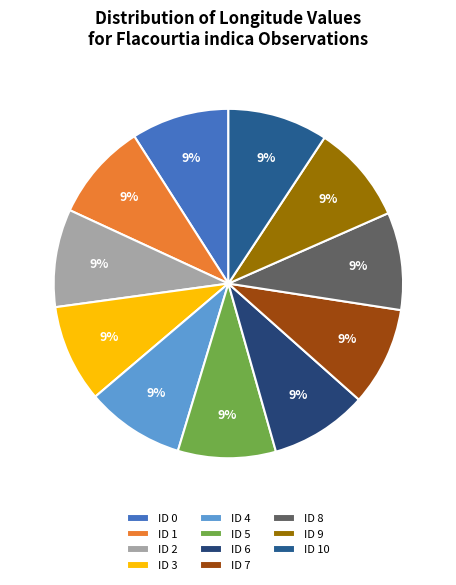

To the nearest percent, what percentage of the pie is ID 4?

9%